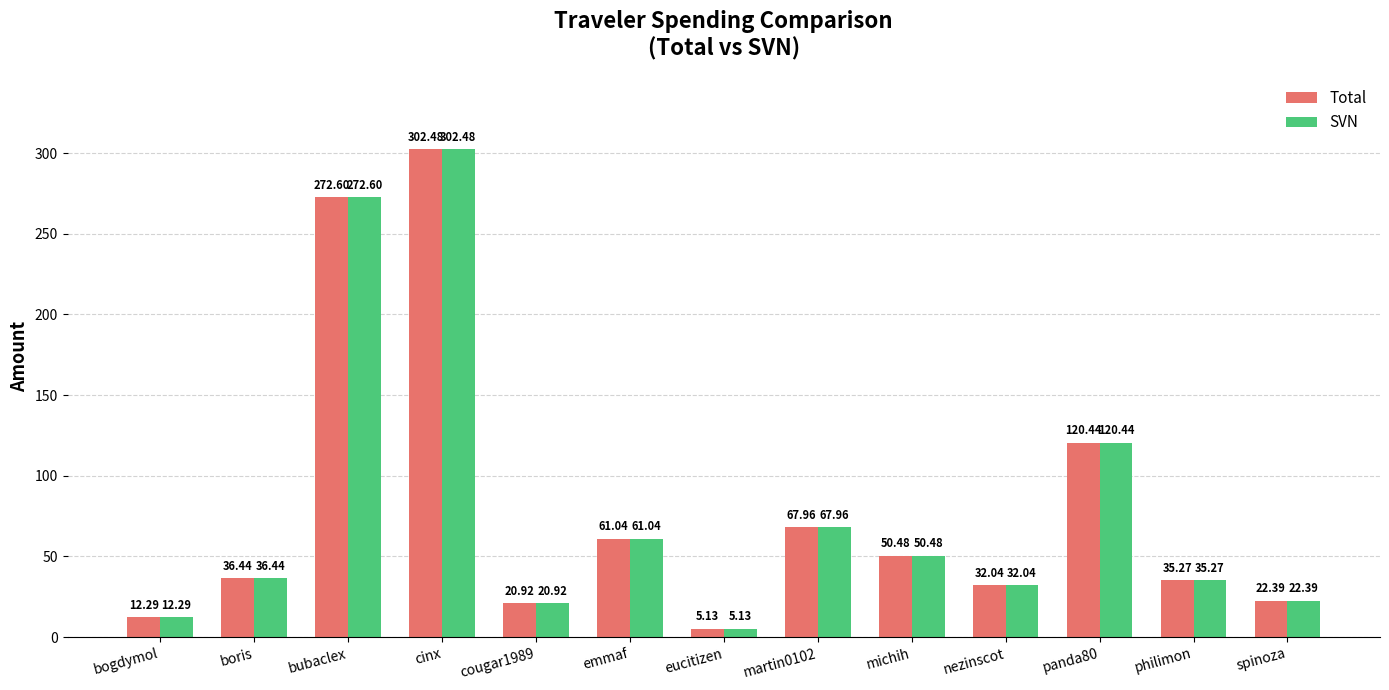

At which label does SVN first exceed 36?

boris